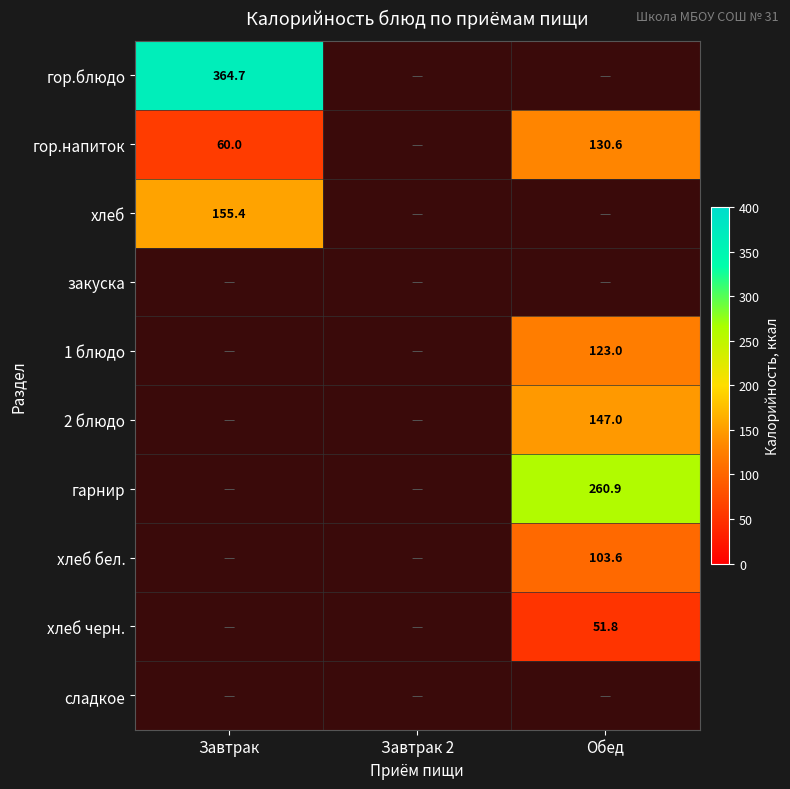

The гарнир series shows 260.9 at Обед. True or false?

True